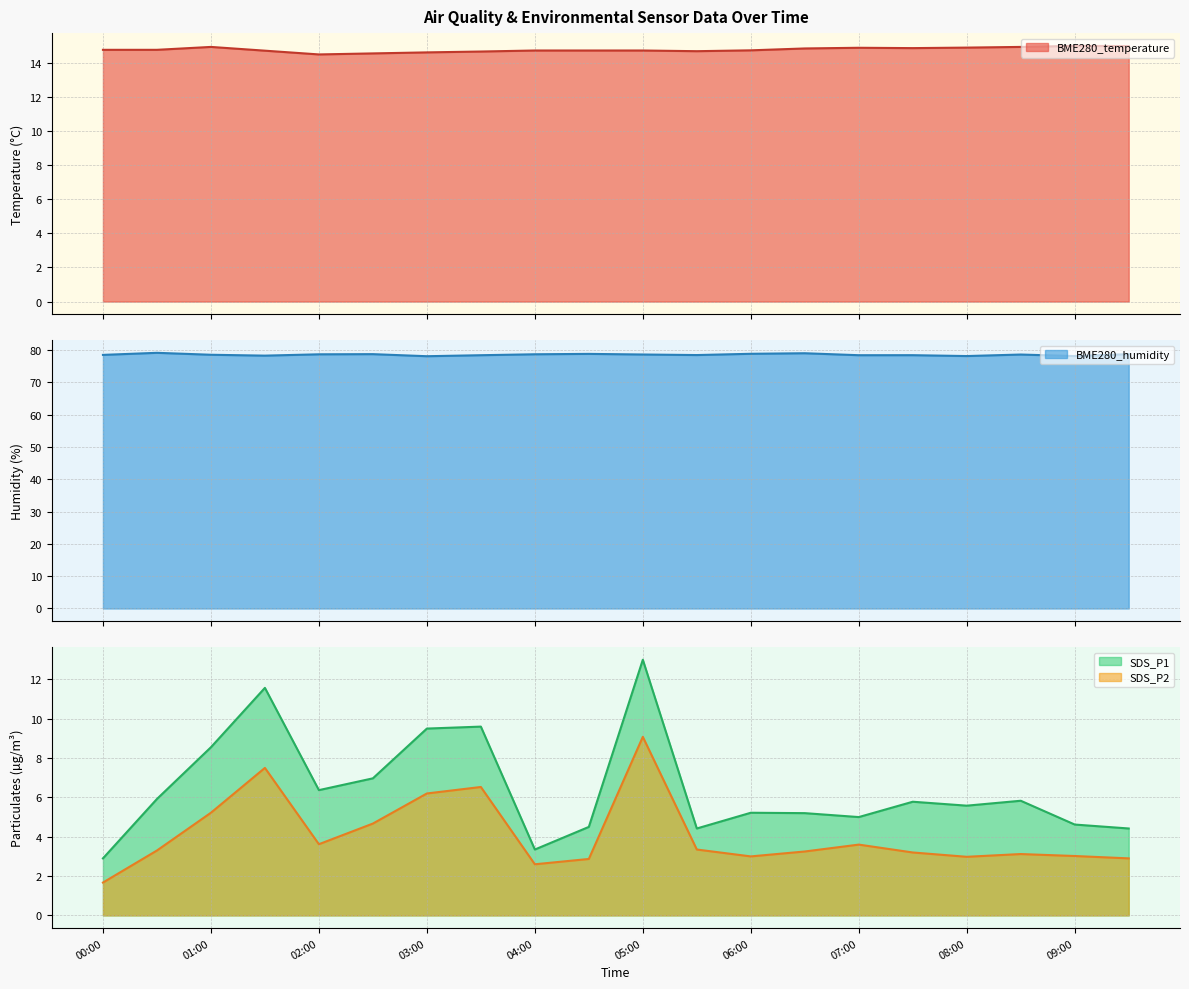

How many lines are shown in the chart?

4